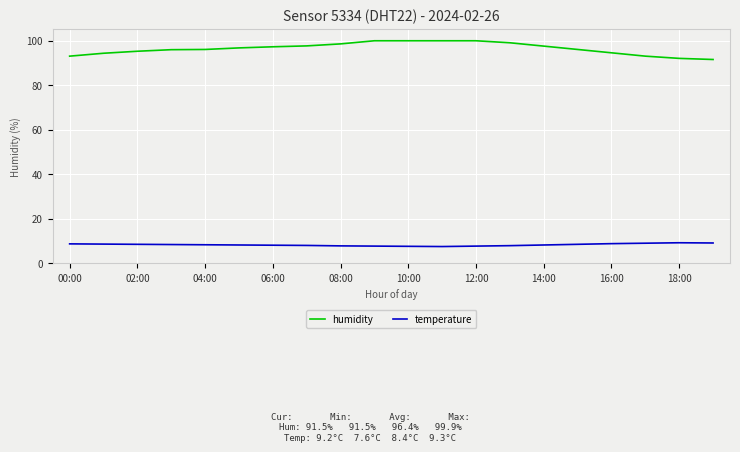

True or false: humidity and temperature intersect in this chart.

False